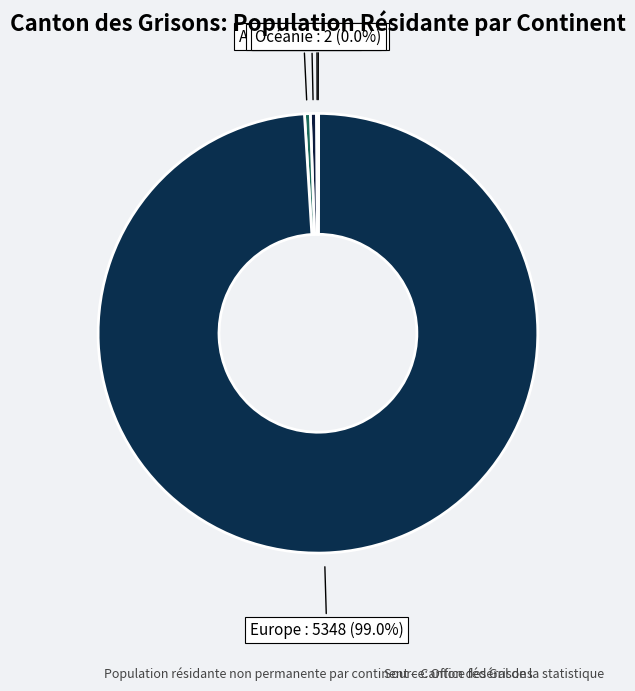

Do Europe and Asie together represent more than half of the pie?

Yes